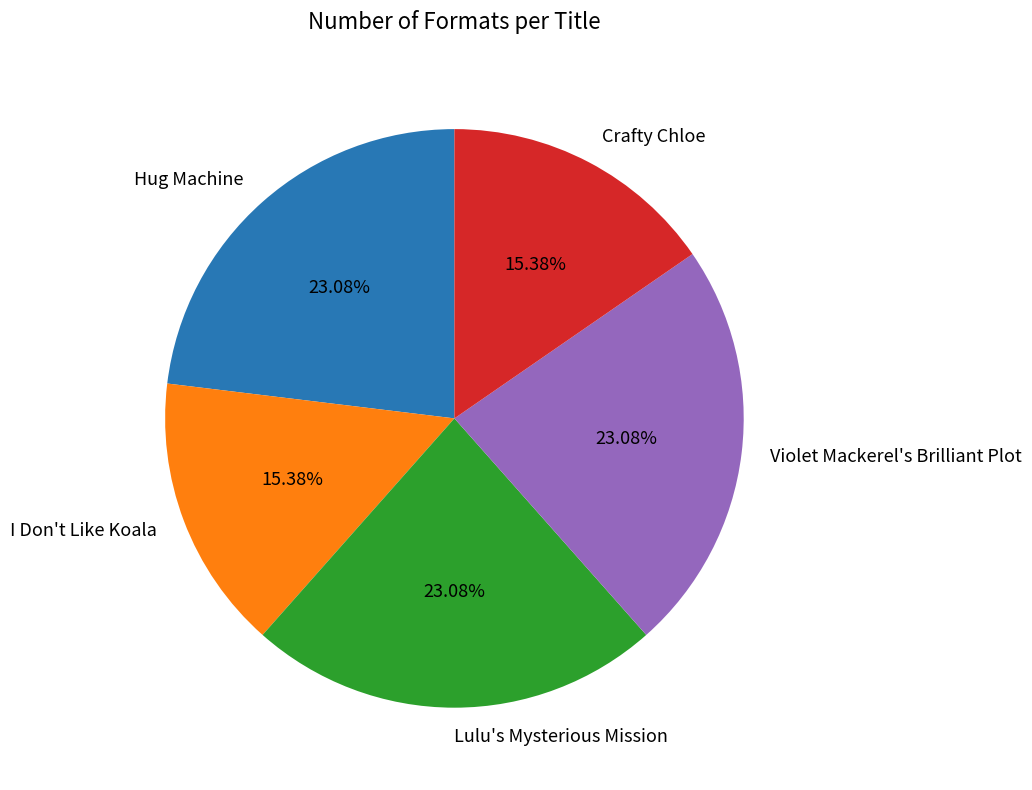

Combined, what portion of the pie is Hug Machine and Crafty Chloe?

38.5%